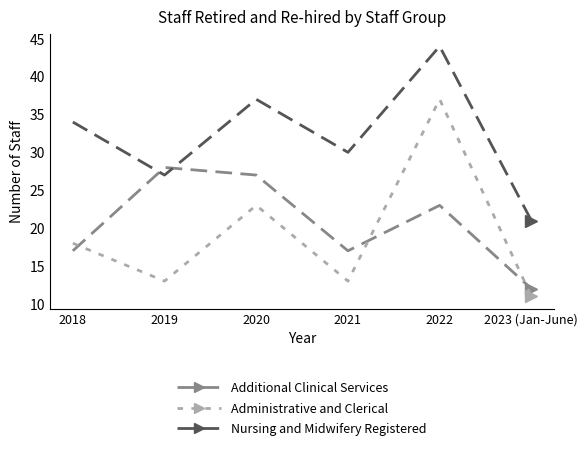

The value of Administrative and Clerical at 2022 is 24. True or false?

False